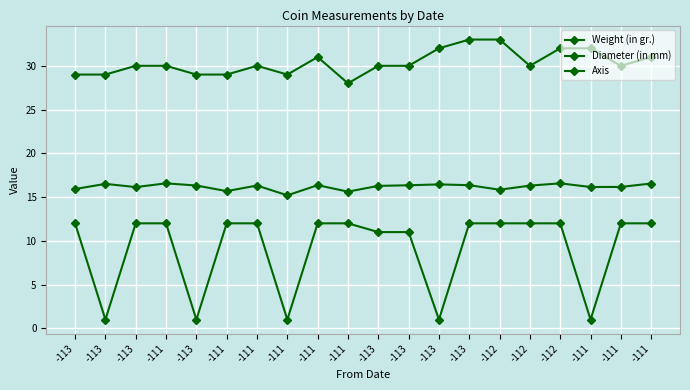

Which series has the widest spread of values?

Axis